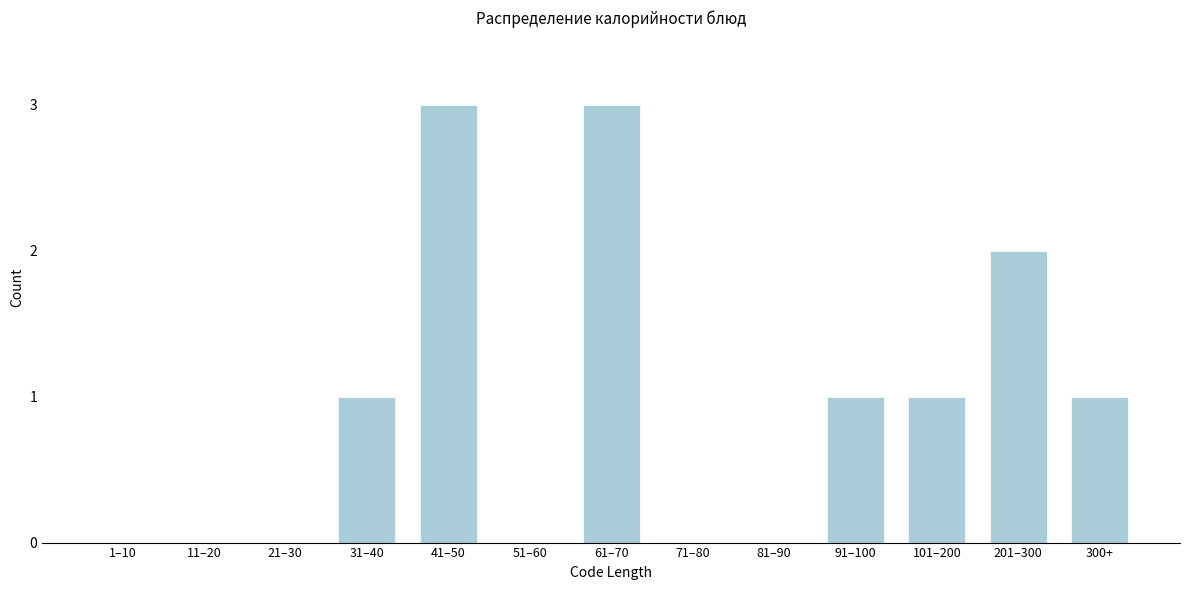

Reading left to right, extract all data points from this chart.

1–10=0	11–20=0	21–30=0	31–40=1	41–50=3	51–60=0	61–70=3	71–80=0	81–90=0	91–100=1	101–200=1	201–300=2	300+=1